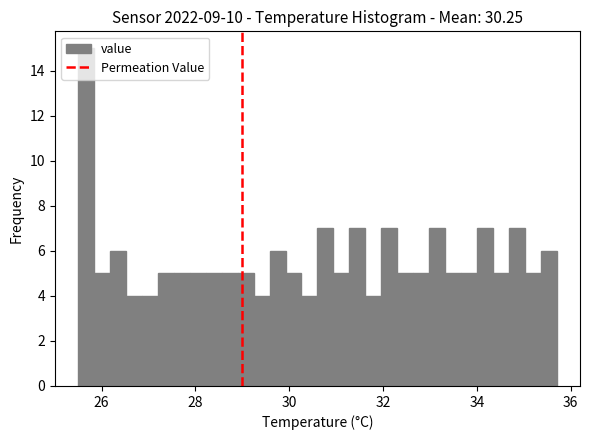

Read against the x-axis, roughly where is the centre of the tallest bar?

25.6